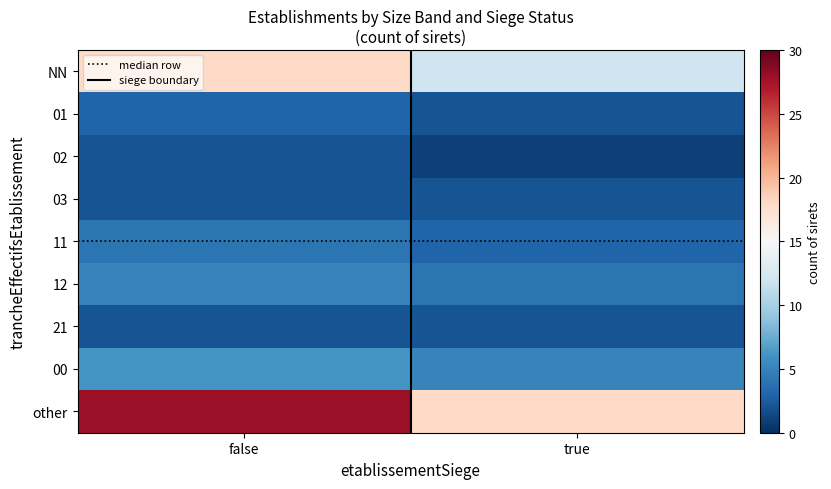

At how many categories does at least one series exceed 19?

1